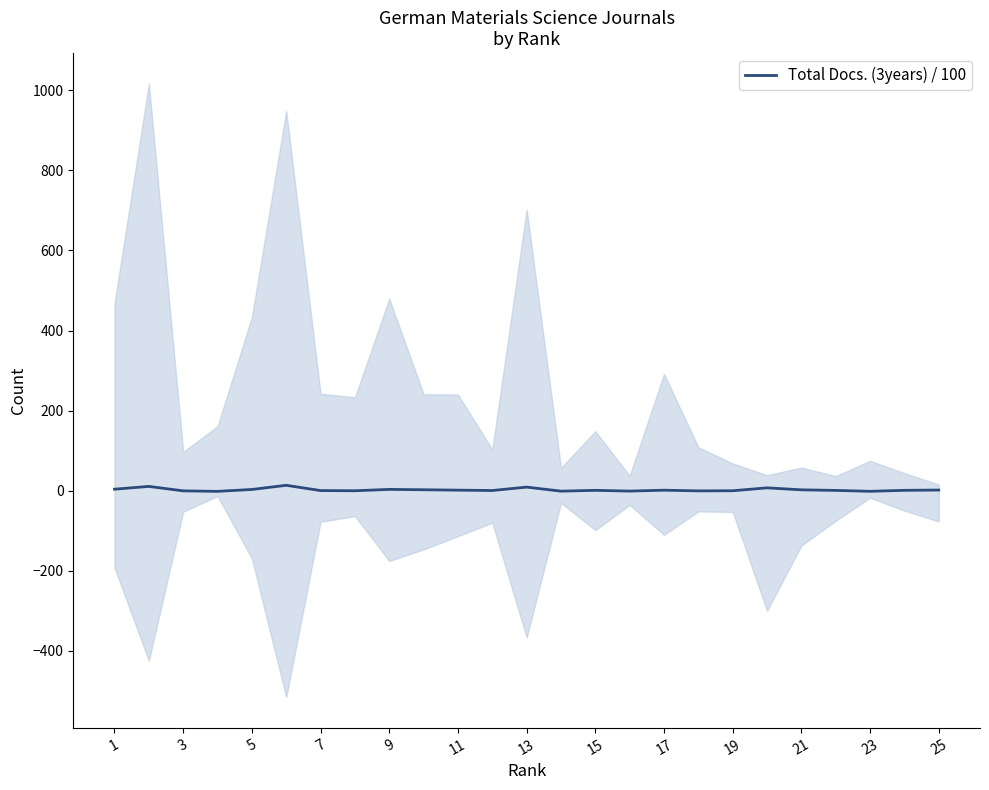

What is the value of the 11th point from the left?

1.4